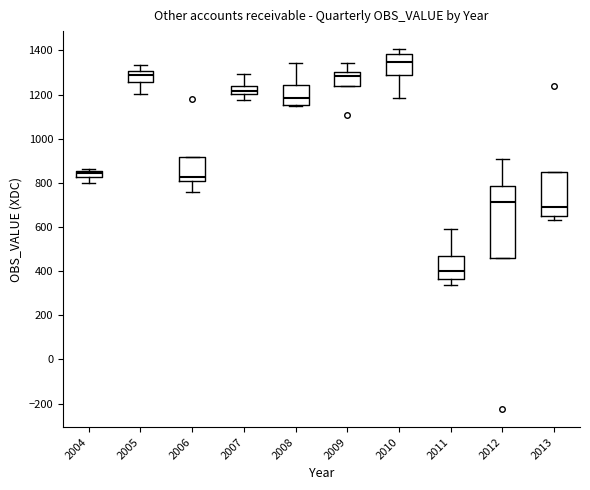

Which box has the highest median line?

2010